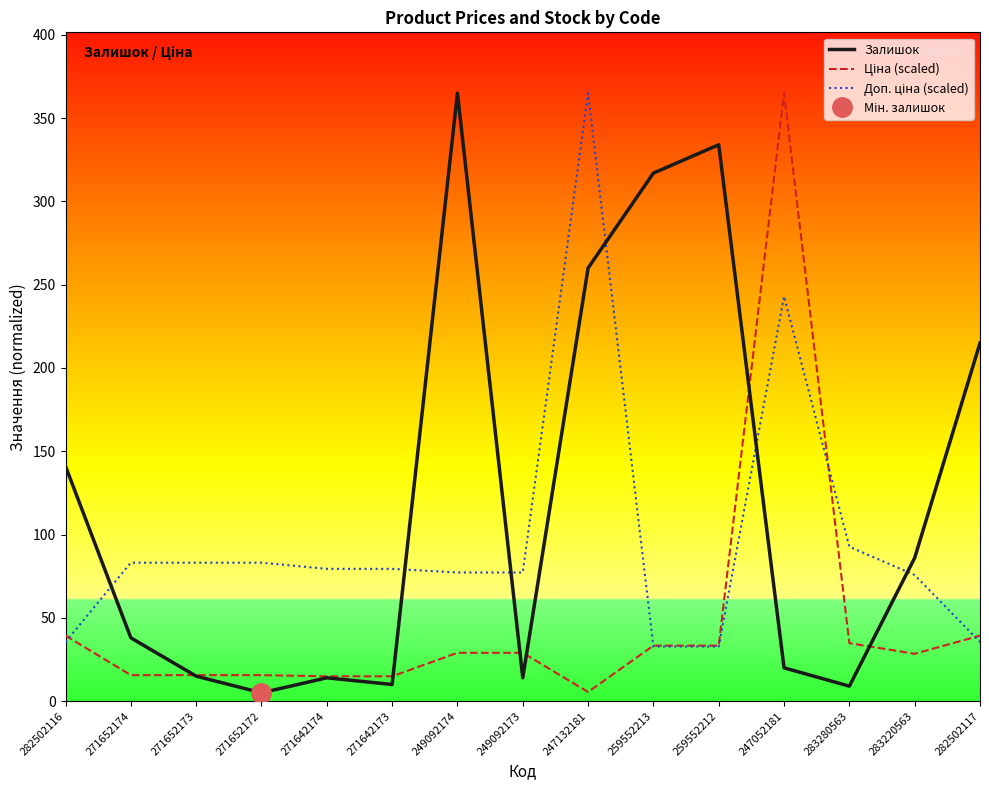

At which category does Доп. ціна (scaled) reach its first local peak?

247132181